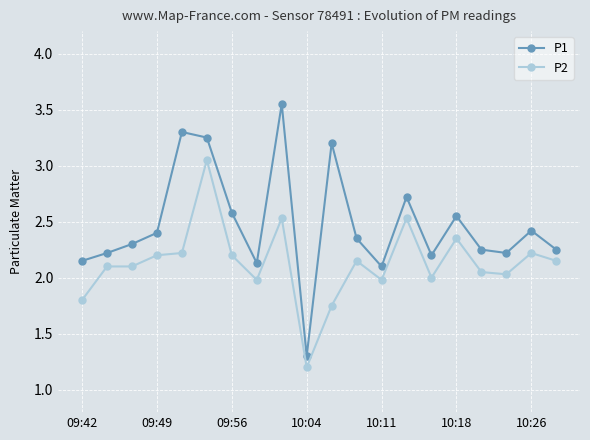

What is the value of the P1 point at the 7th from the left?

2.6